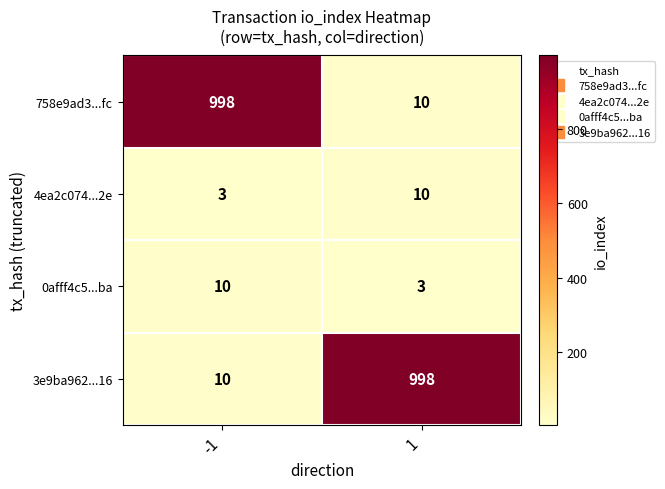

What value does the 3e9ba962...16 series have at 1?

998